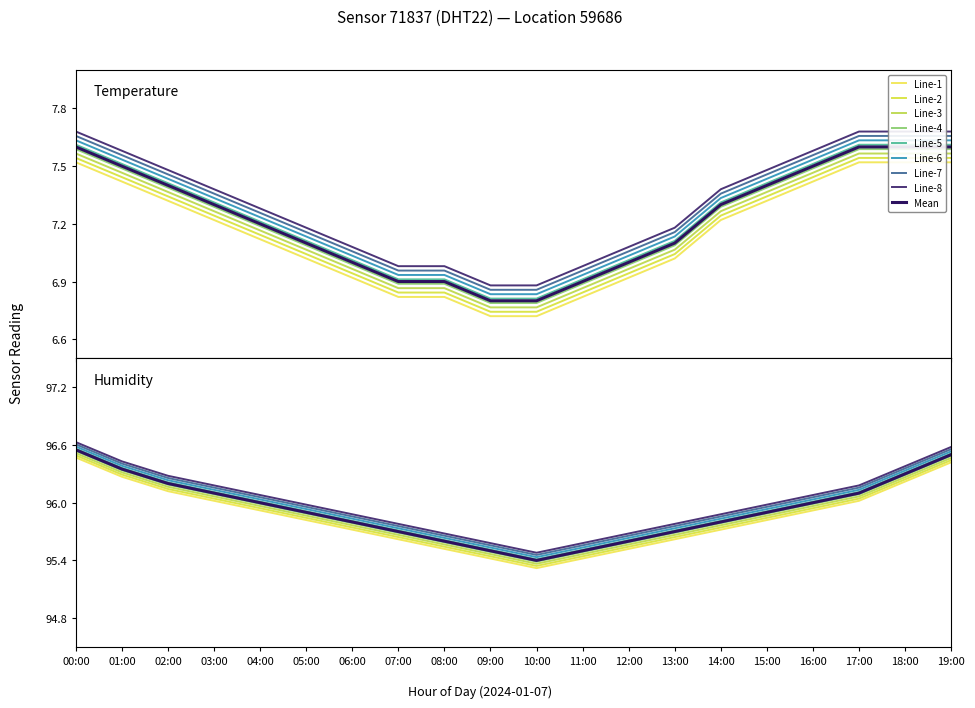

Is it true that humidity equals 95.5 at 08:00?

True